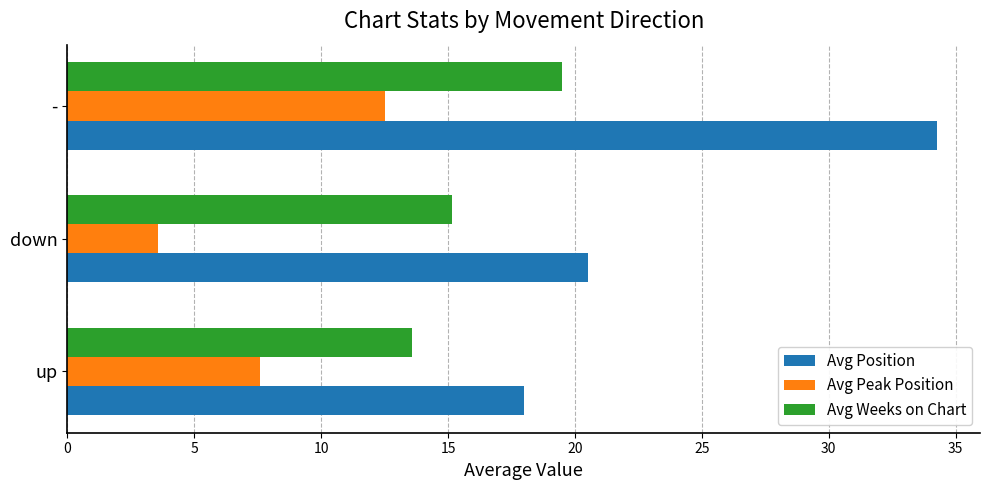

At which label does Avg Peak Position reach its minimum?

down